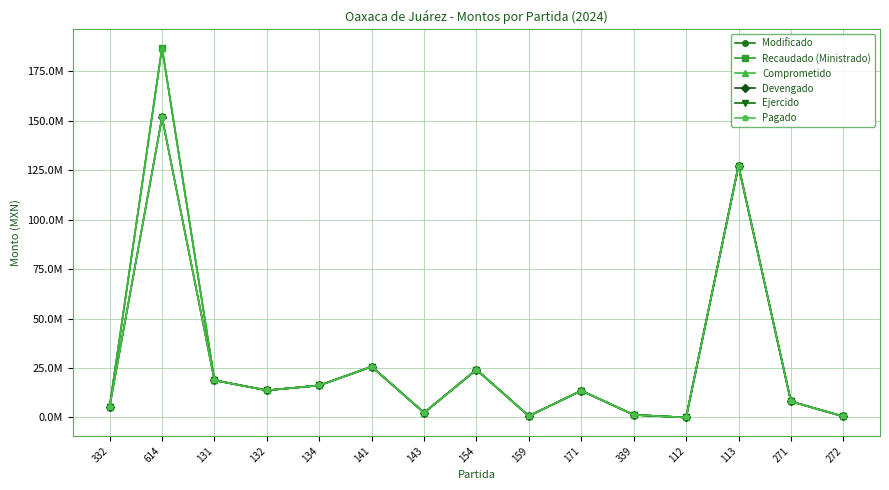

List the series in order of their peak value, highest first.

Modificado, Recaudado (Ministrado), Comprometido, Devengado, Ejercido, Pagado